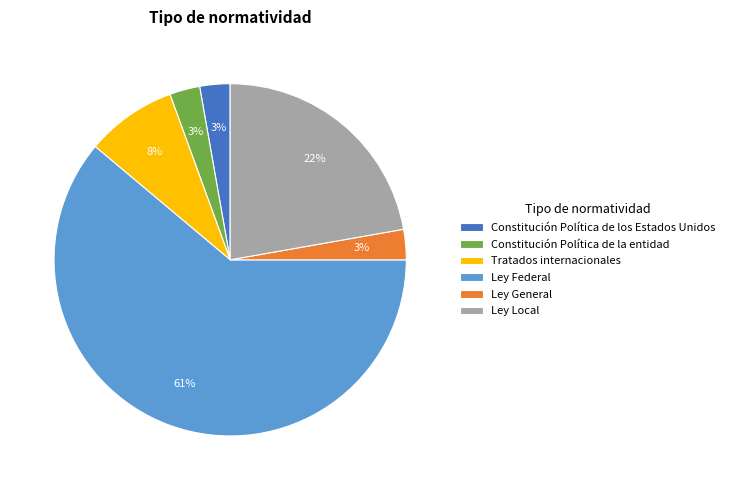

How many slices are in this pie chart?

6